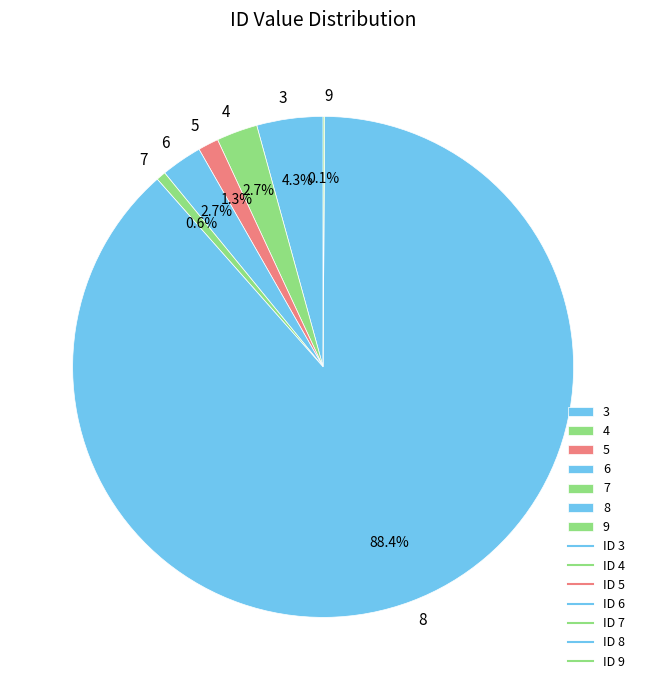

What is the ratio of the value at 5 to the value at 6?

0.5